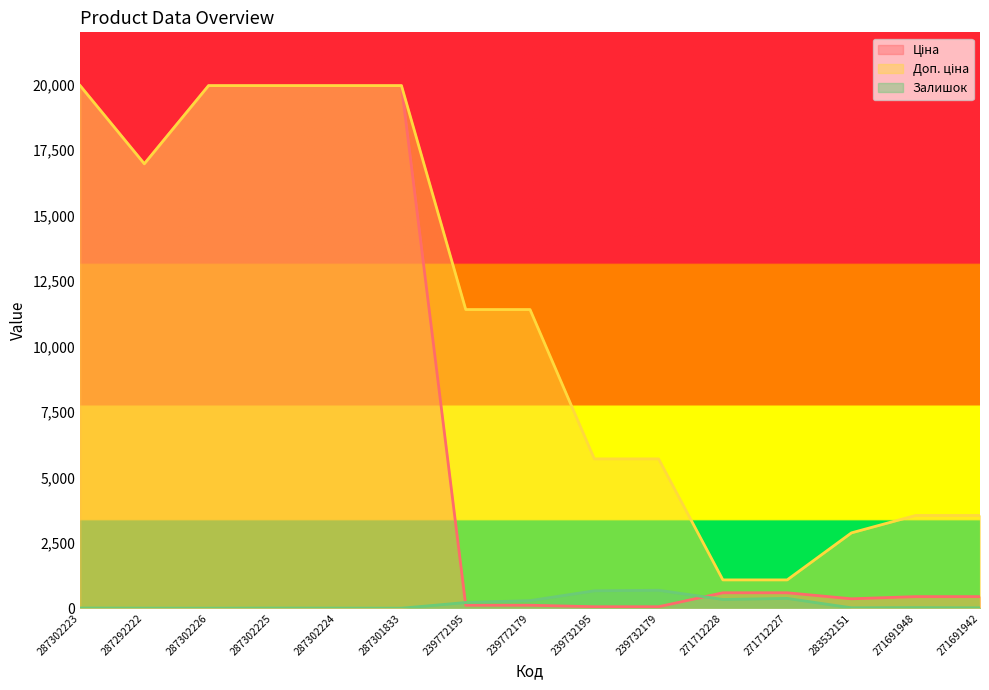

At how many categories does at least one series exceed 7486?

8